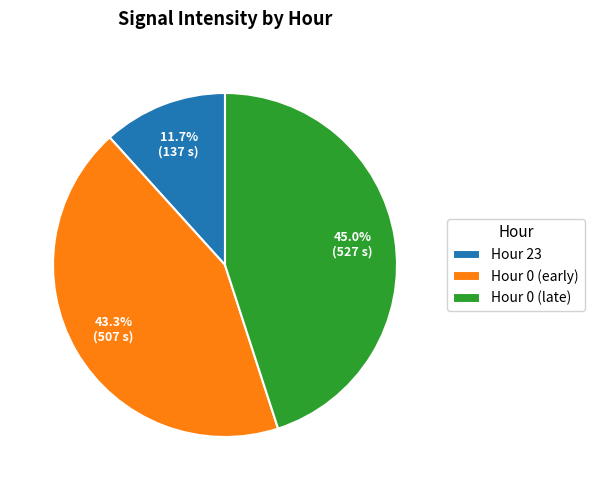

Which has a higher value, Hour 0 (early) or Hour 0 (late)?

Hour 0 (late)